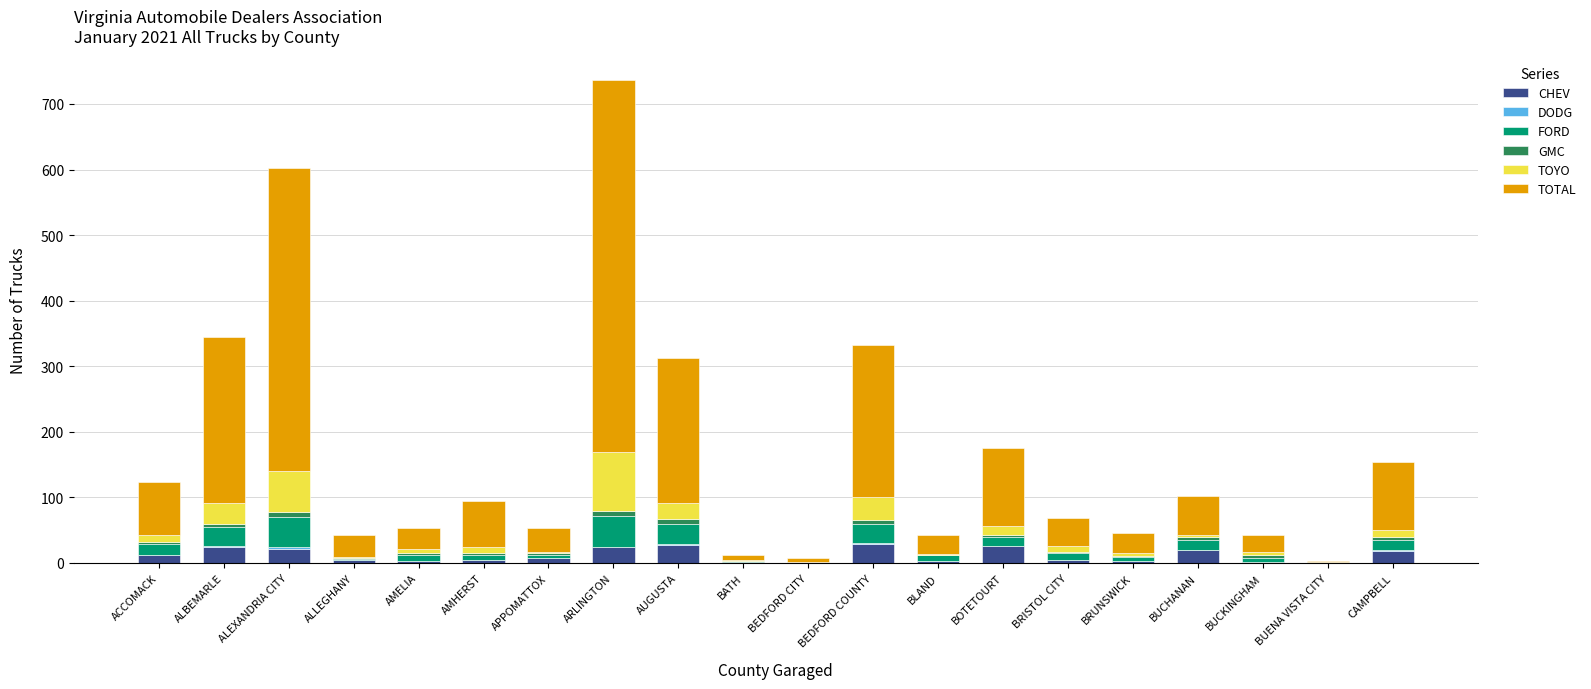

At which category is the sum across all series the highest?

ARLINGTON